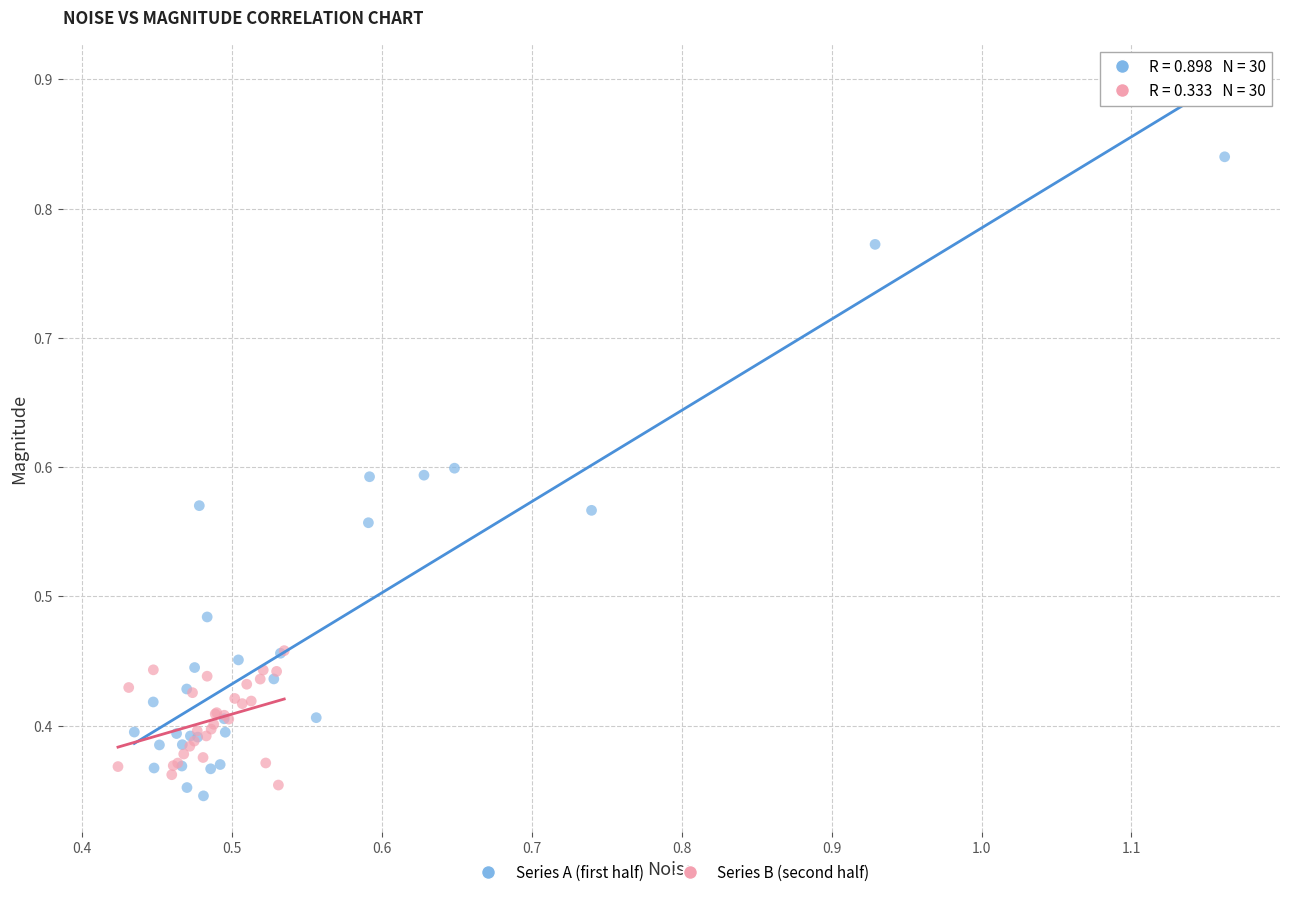

What are all the series names shown in the legend?

Series A (first half), Series B (second half)